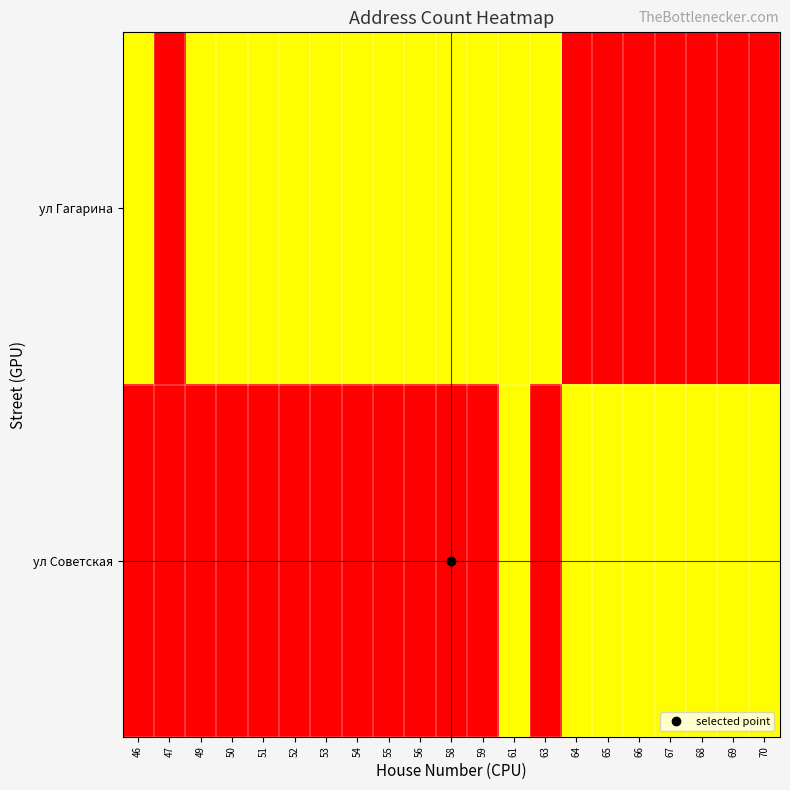

Which series has the largest total across all categories?

ул Гагарина